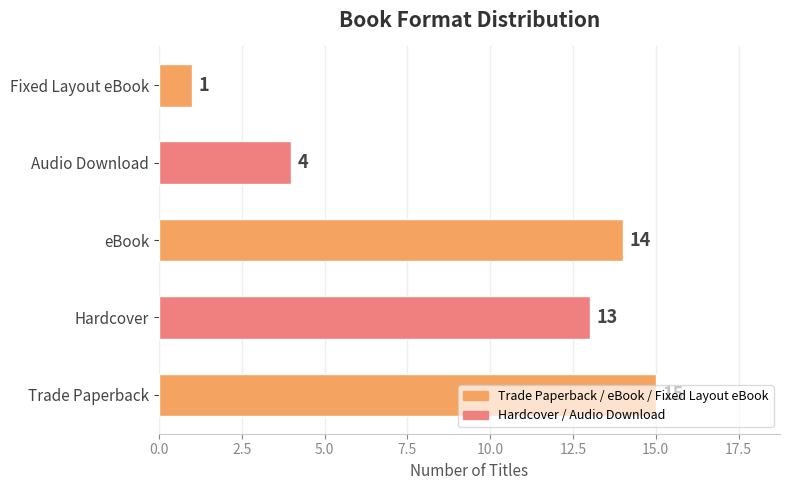

Approximately how many times larger is the value at Audio Download compared to eBook?

0.3